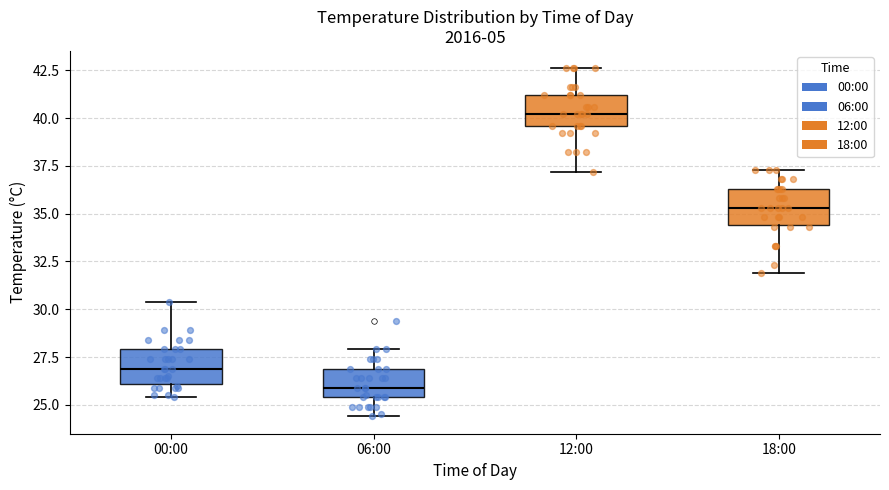

Reading left to right, transcribe this box plot: for each box, give where its median line is, the range the box spans, and where its two whiskers end, as read against the y-axis. The values are not printed on the chart, so give them approximately, as read against the axis.

00:00: median 27.0, box 26.0 to 28.0, whiskers 25.5 to 30.5
06:00: median 26.0, box 25.5 to 27.0, whiskers 24.5 to 28.0
12:00: median 40.0, box 39.5 to 41.0, whiskers 37.0 to 42.5
18:00: median 35.5, box 34.5 to 36.5, whiskers 32.0 to 37.5